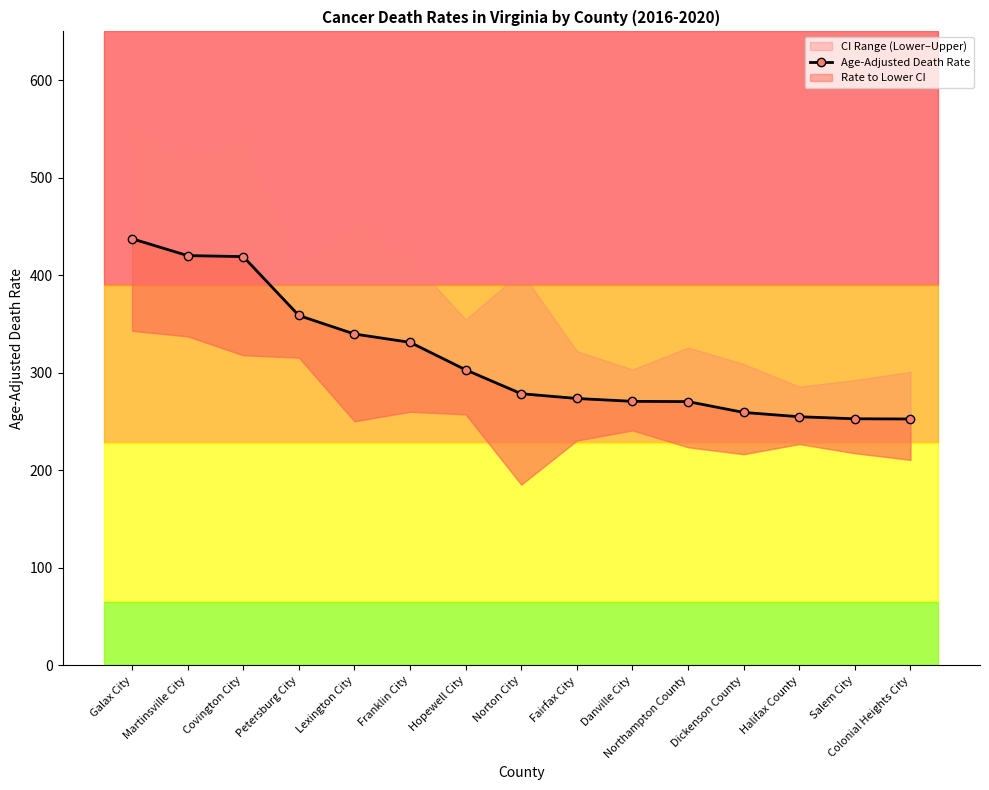

The value at Lexington City is 605.3. True or false?

False